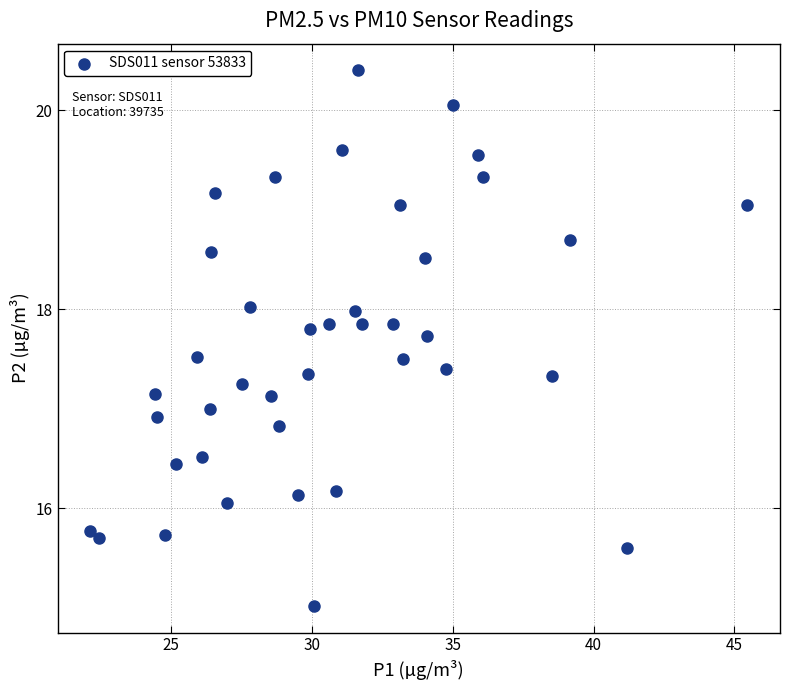

What is the range of Y values (max minus min)?

5.4